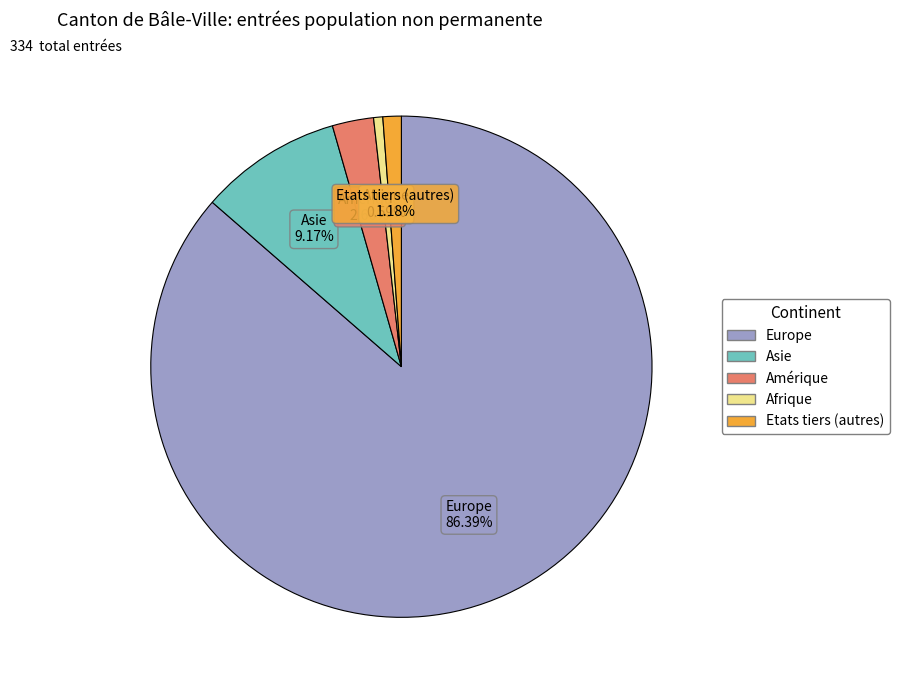

To the nearest percent, what portion does Europe represent?

86%